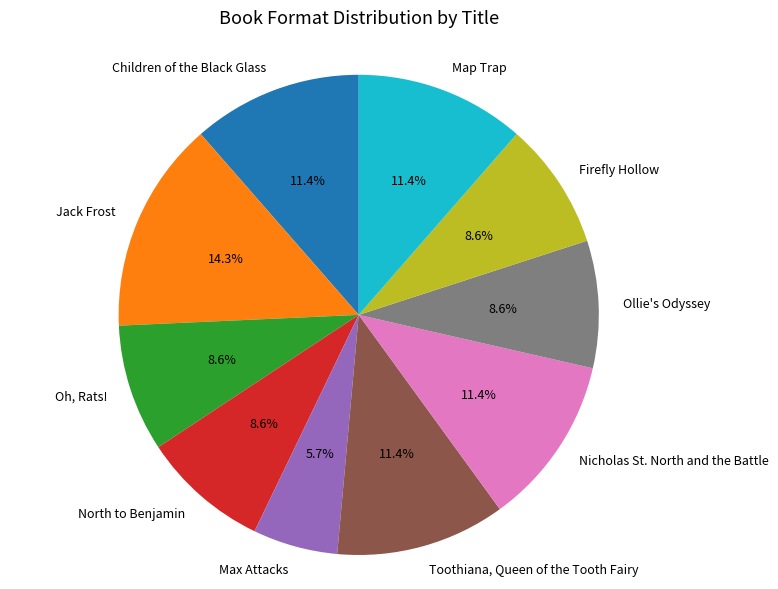

Is there a majority slice in this chart?

No